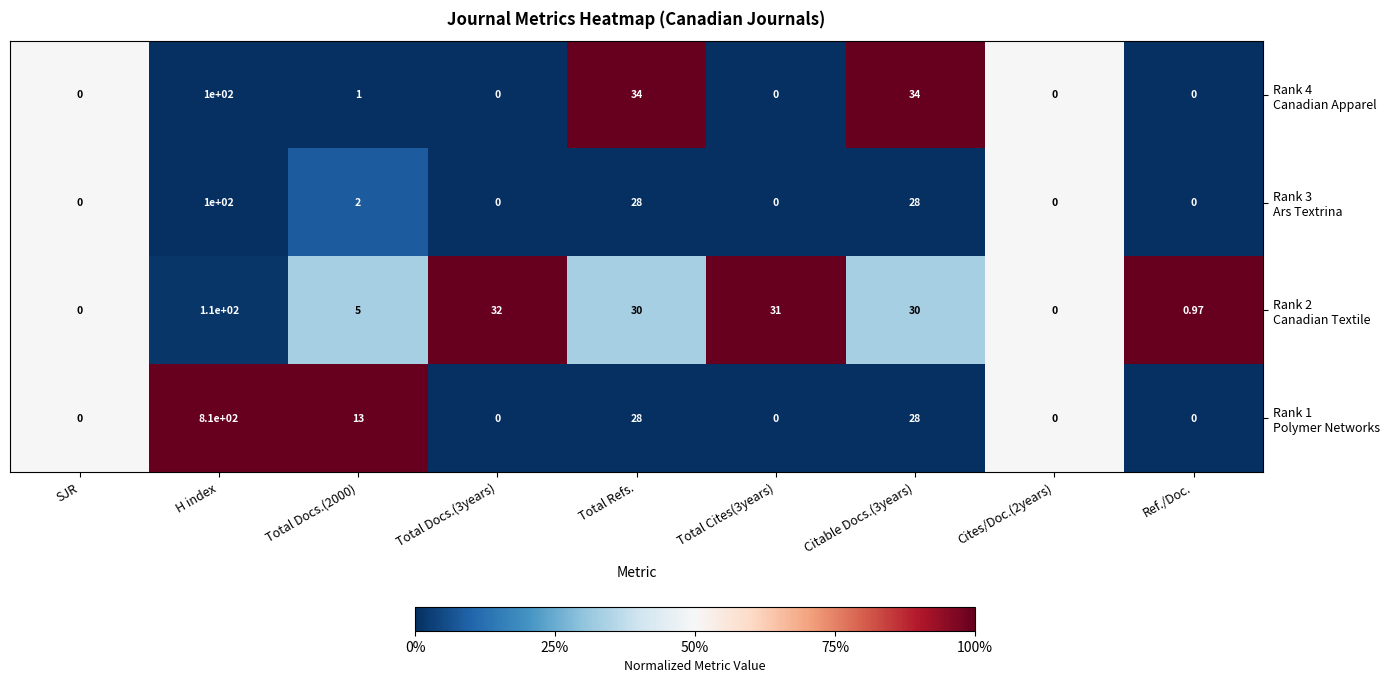

At which category is the sum across all series the highest?

H index